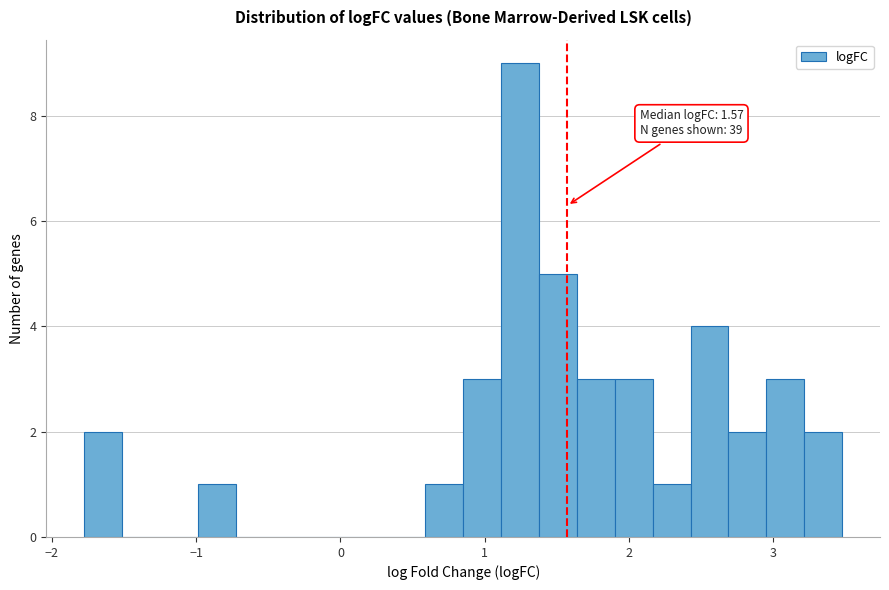

Around what value on the x-axis is the tallest bar? Give the approximate position of its centre, as read against the axis.

1.2